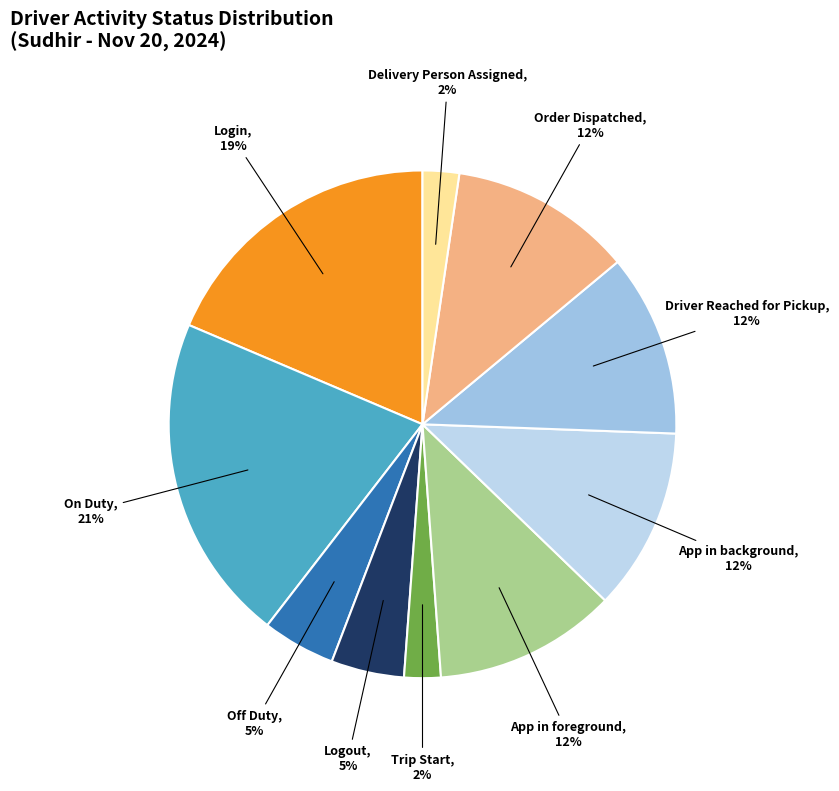

What is the largest slice in the pie chart?

On Duty